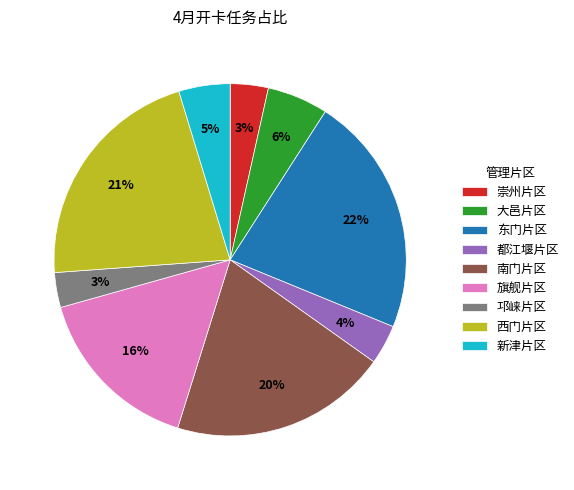

To the nearest percent, what percentage of the pie is 南门片区?

20%